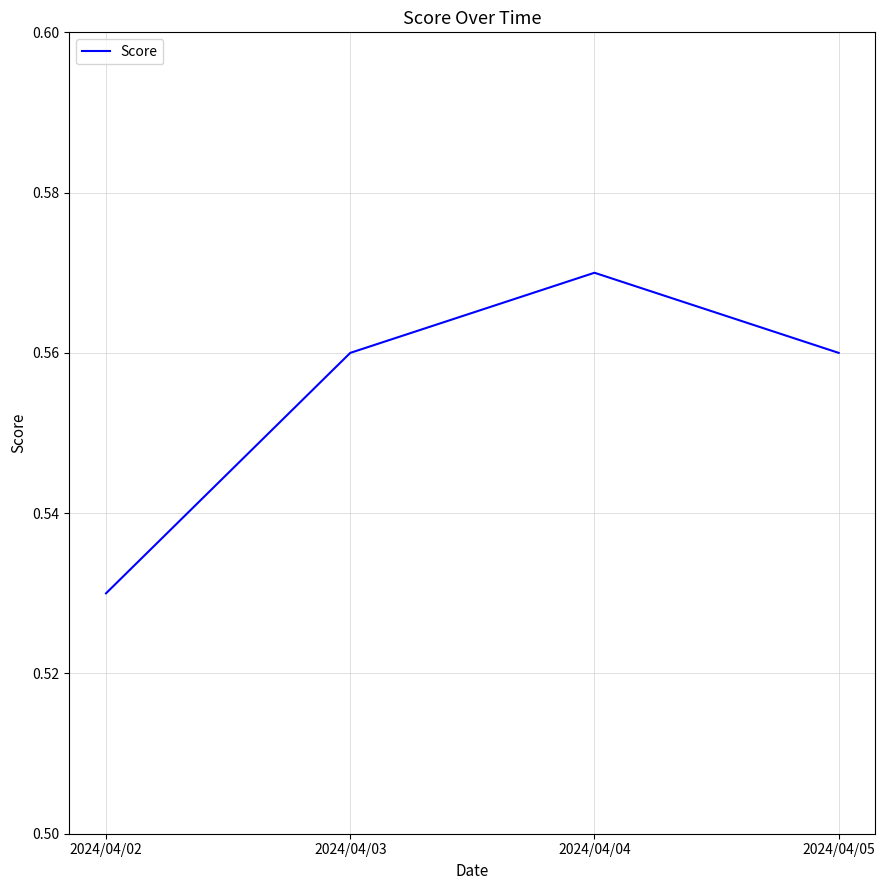

At which category does the chart reach its minimum across all series?

2024/04/02